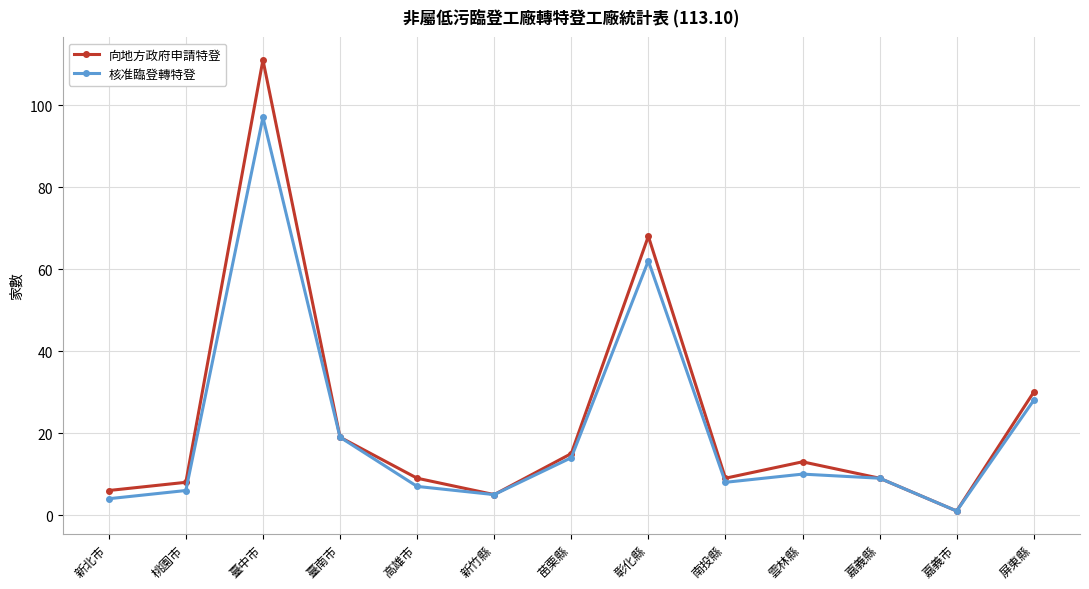

What is the difference between the maximum and second lowest values in the 核准臨登轉特登 series?

93